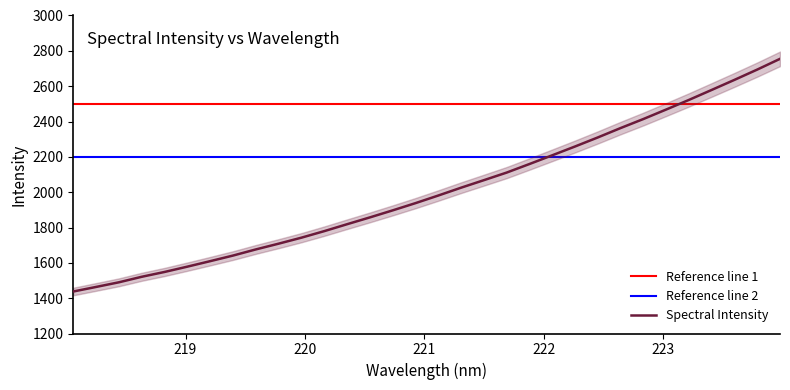

What is the highest value of the Spectral Intensity series?

2754.7